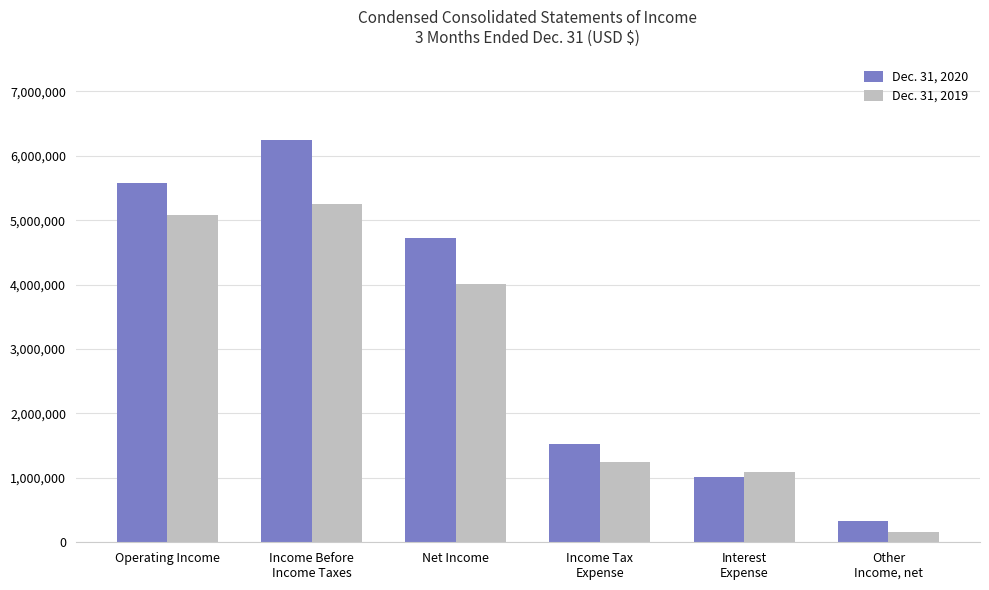

What is the maximum value for Dec. 31, 2019?

5248523